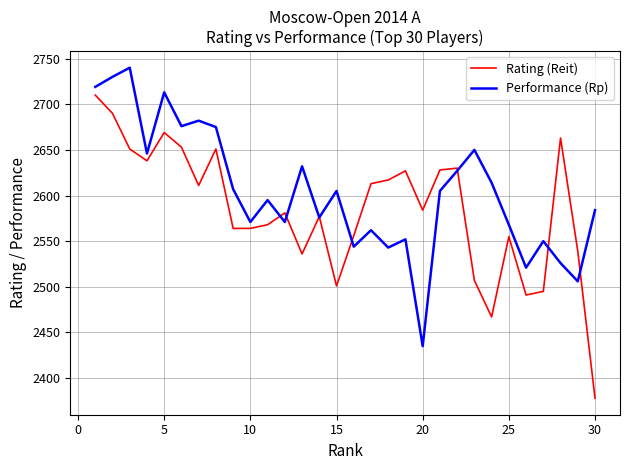

List the series in order of their overall mean, lowest first.

Rating (Reit), Performance (Rp)